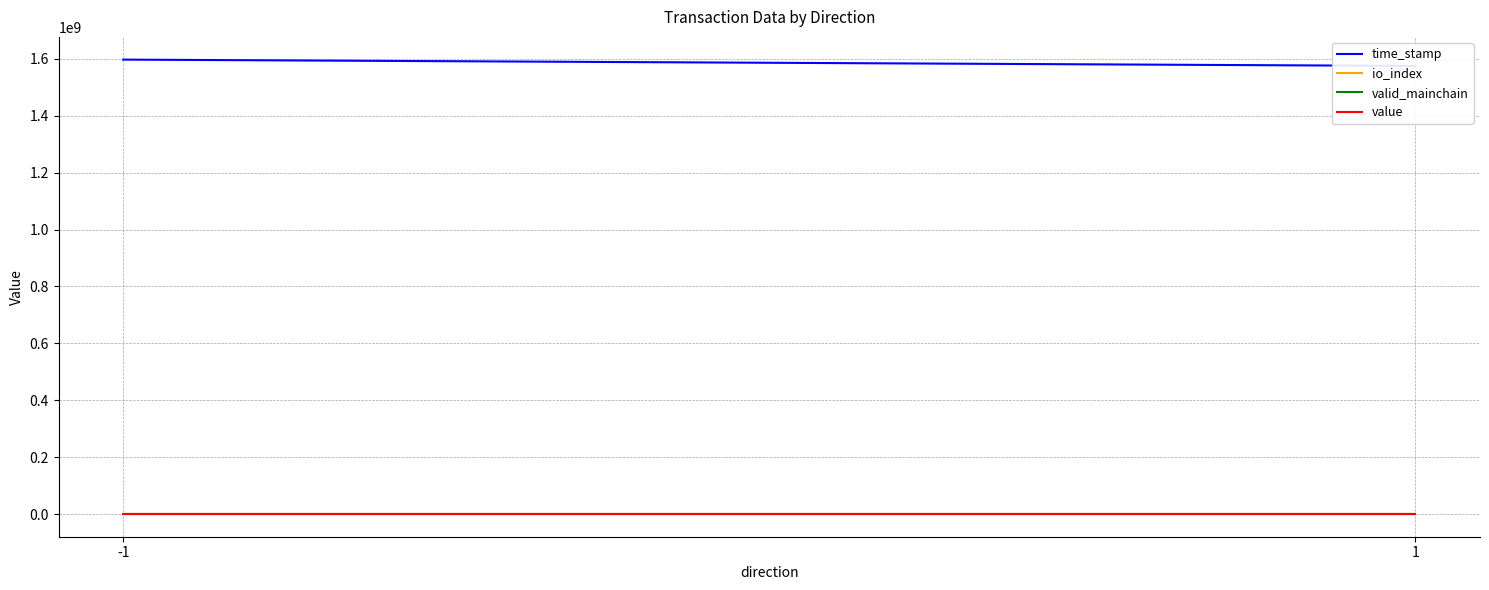

True or false: value has a value of 118.4 at -1.

False